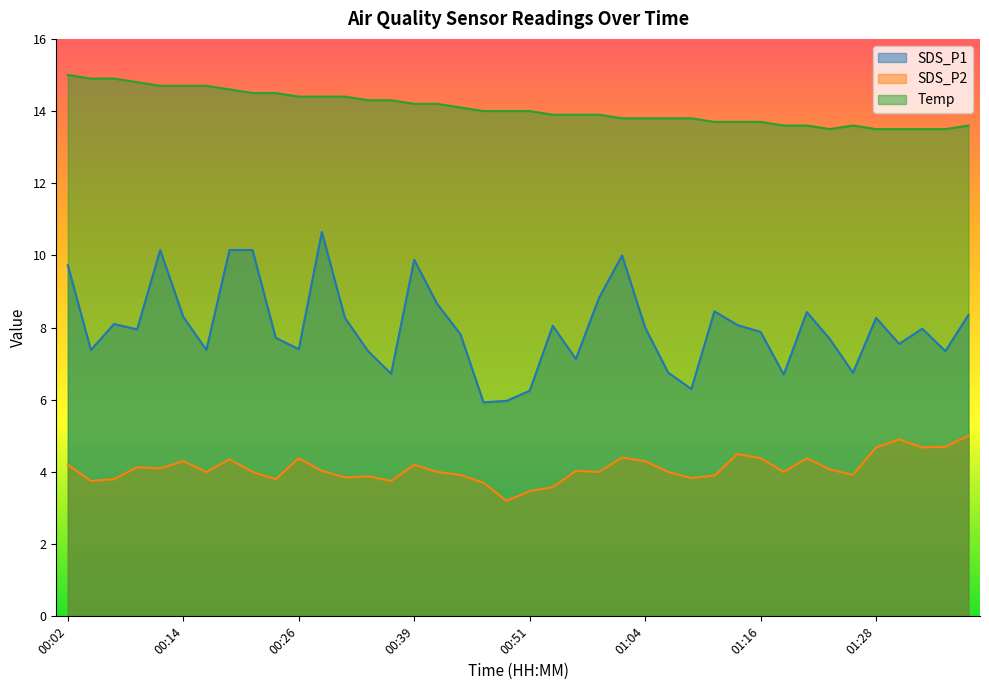

Between 00:39 and 00:43, which series saw the biggest shift?

SDS_P1